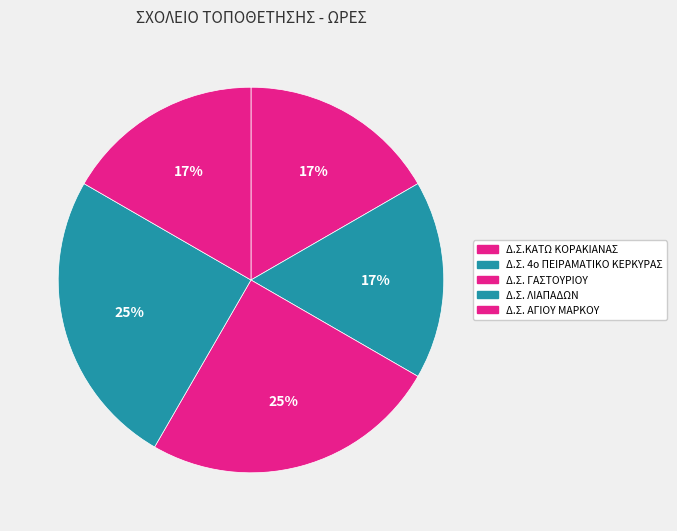

Does any single category account for the majority?

No